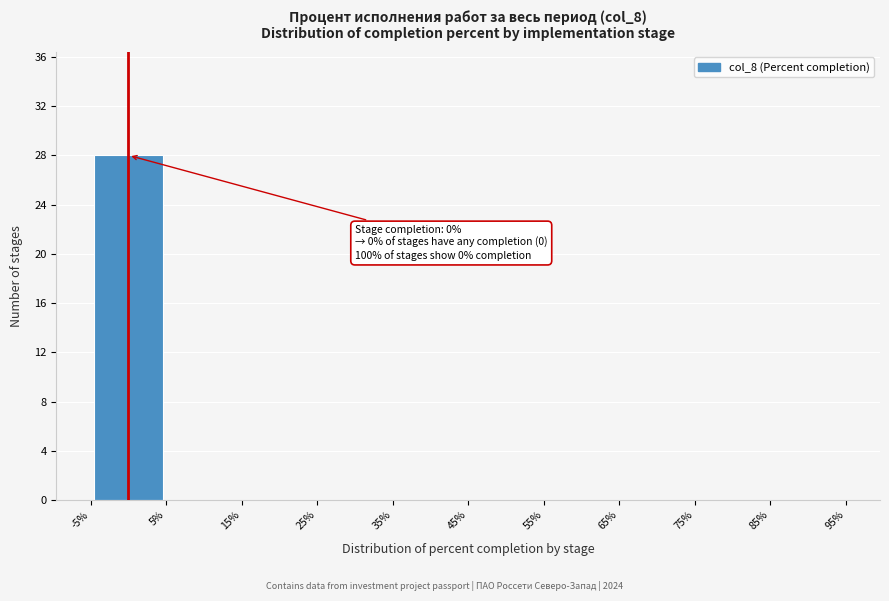

Which range on the x-axis has the tallest bar?

-5% to 5%